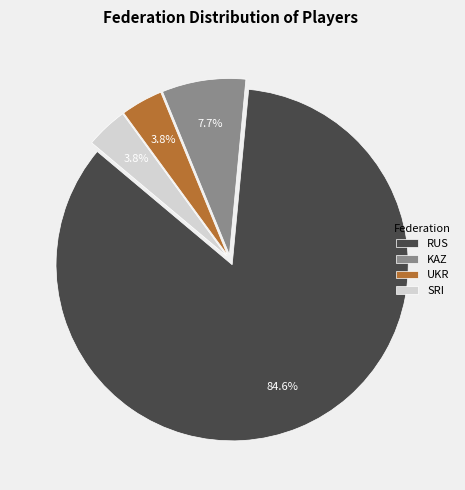

True or false: SRI accounts for 4% of the total.

True